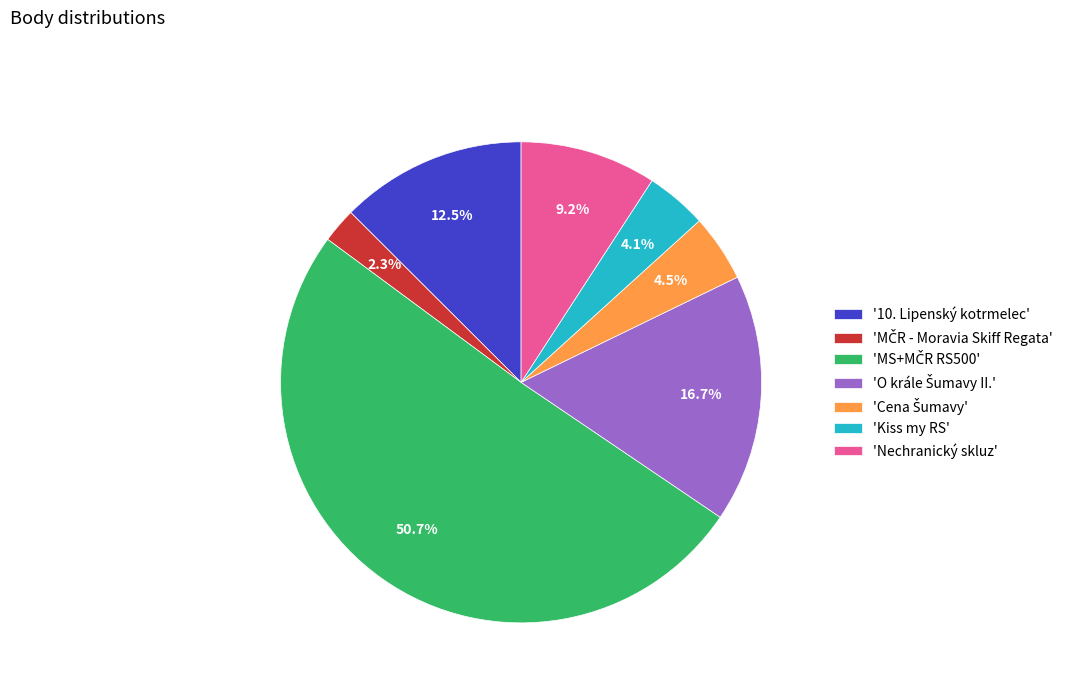

Does 'Kiss my RS' represent more than half of the total?

No